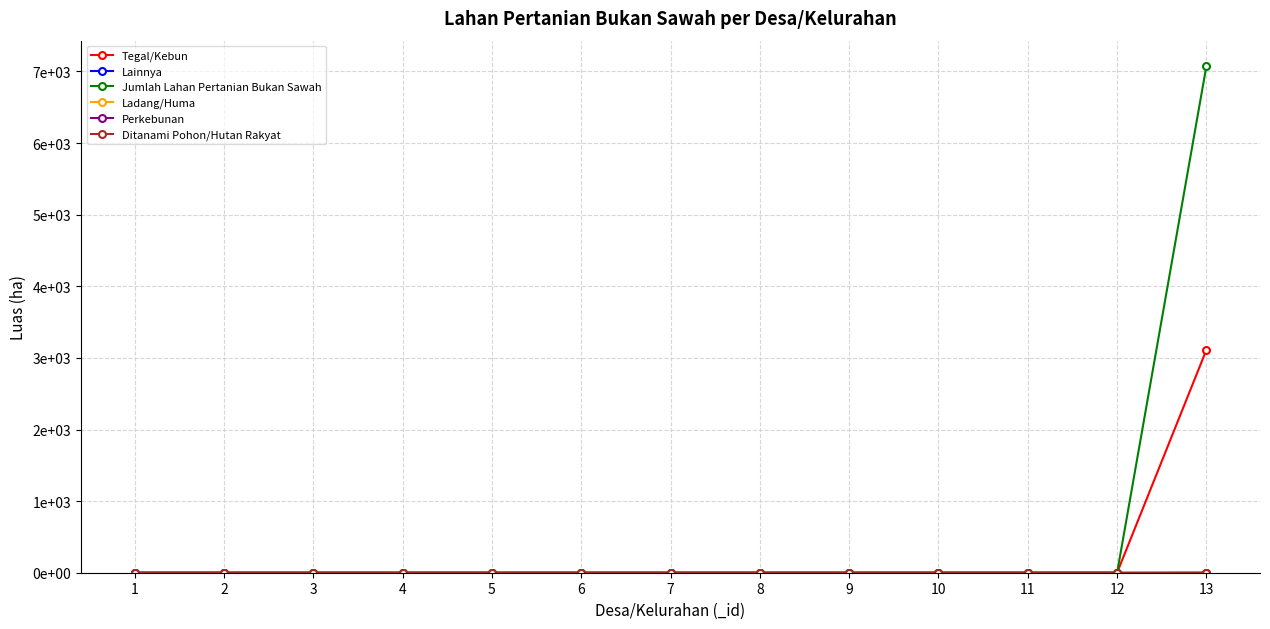

Is this an area chart (filled region under the line)?

No